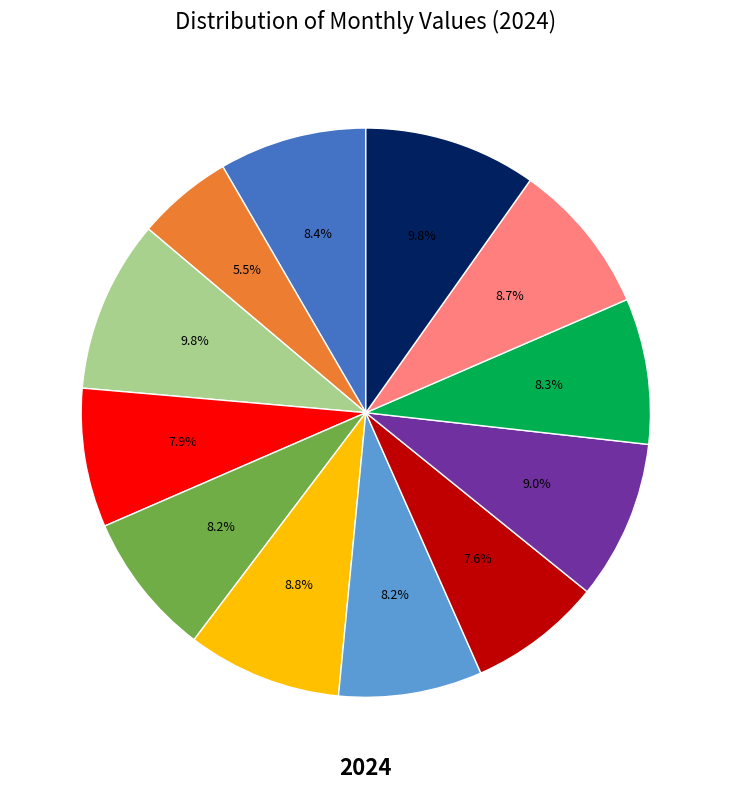

Is there any slice that represents more than half of the pie?

No